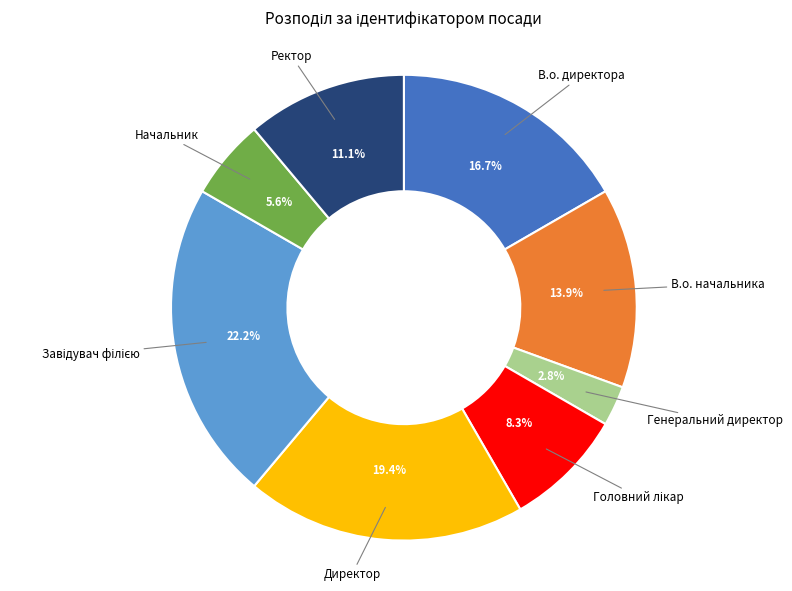

Does В.о. директора account for over 50% of the chart?

No